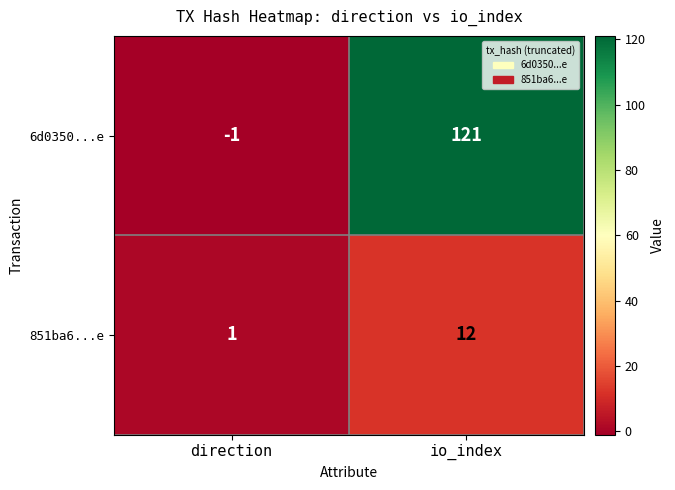

At how many categories does at least one series exceed 26?

1